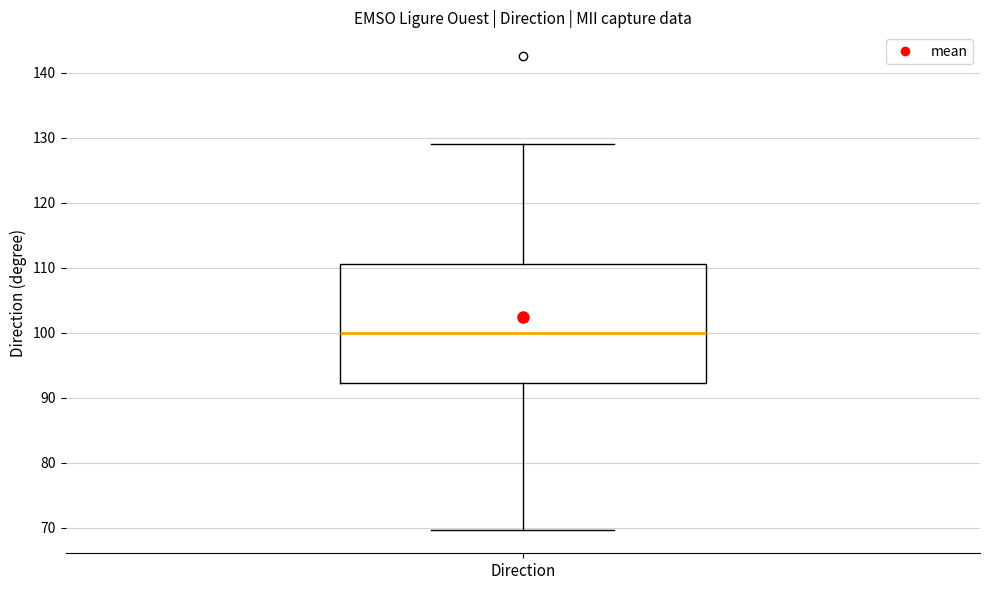

Transcribe this box plot: give where the median line is, the range the box spans, and where the two whiskers end, as read against the y-axis. The values are not printed on the chart, so give them approximately, as read against the axis.

median 100, box 92 to 111, whiskers 70 to 129